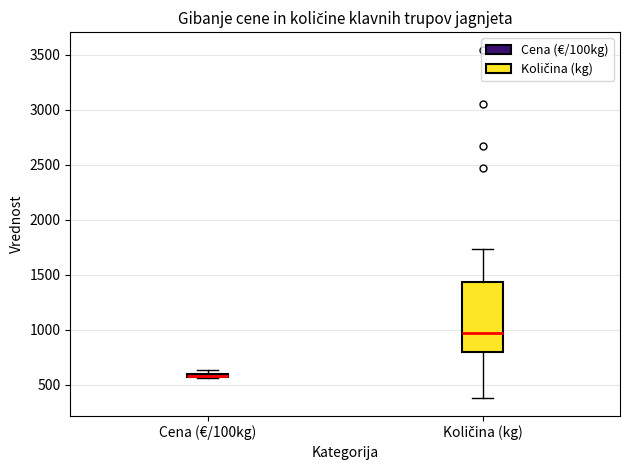

Which box is the tallest, from its lower edge to its upper edge?

Količina (kg)